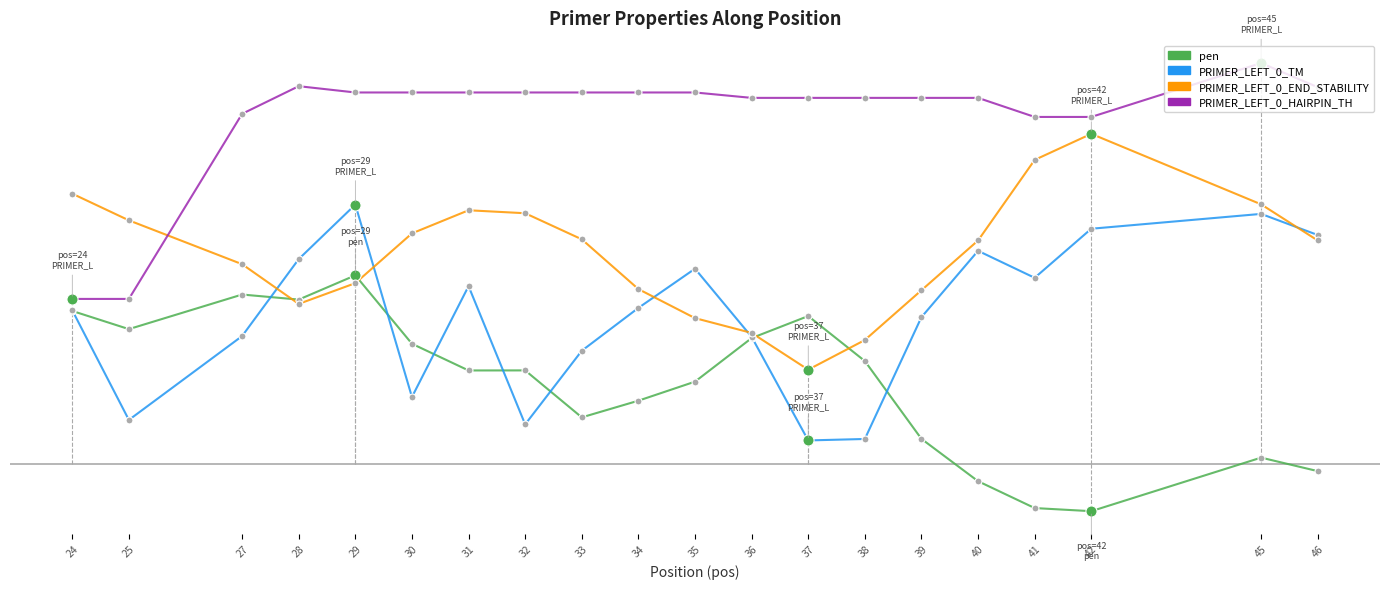

What is the difference between the highest and lowest values at 29?

8.1